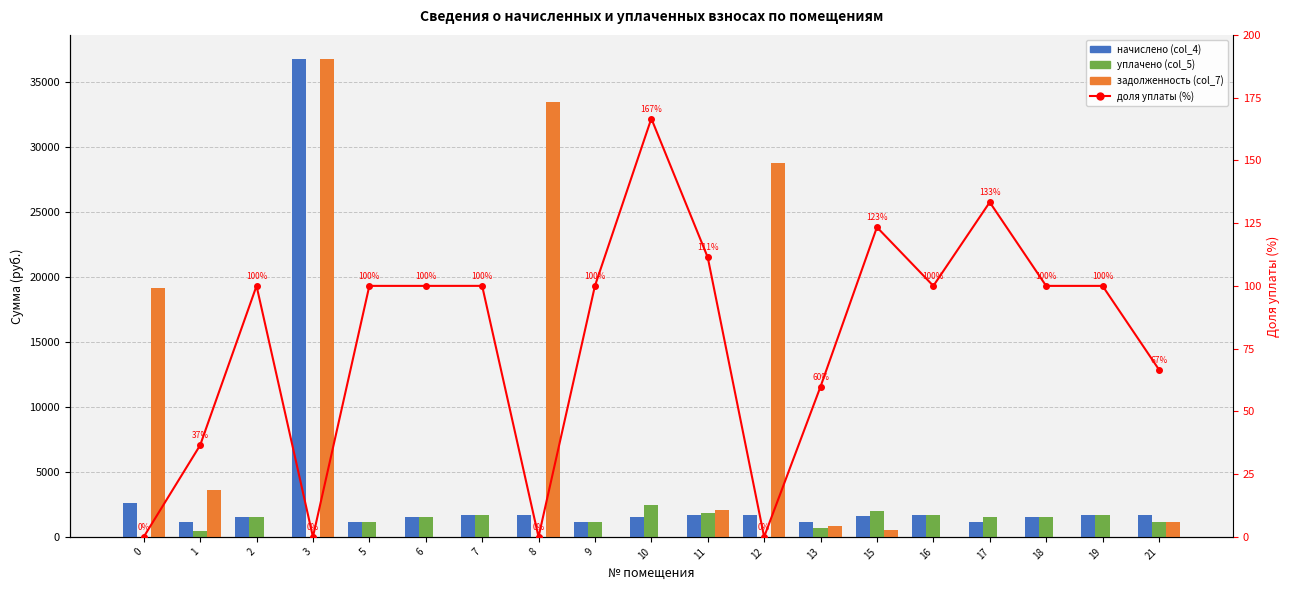

Which series has the largest range (max minus min)?

задолженность (col_7)